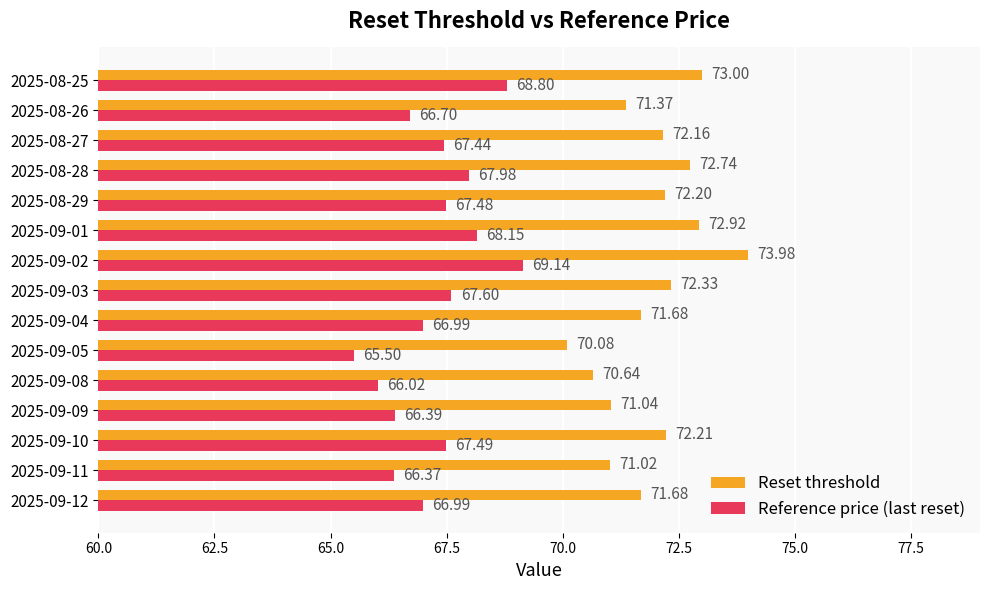

Rank the series by their maximum value, from lowest to highest.

Reference price (last reset), Reset threshold